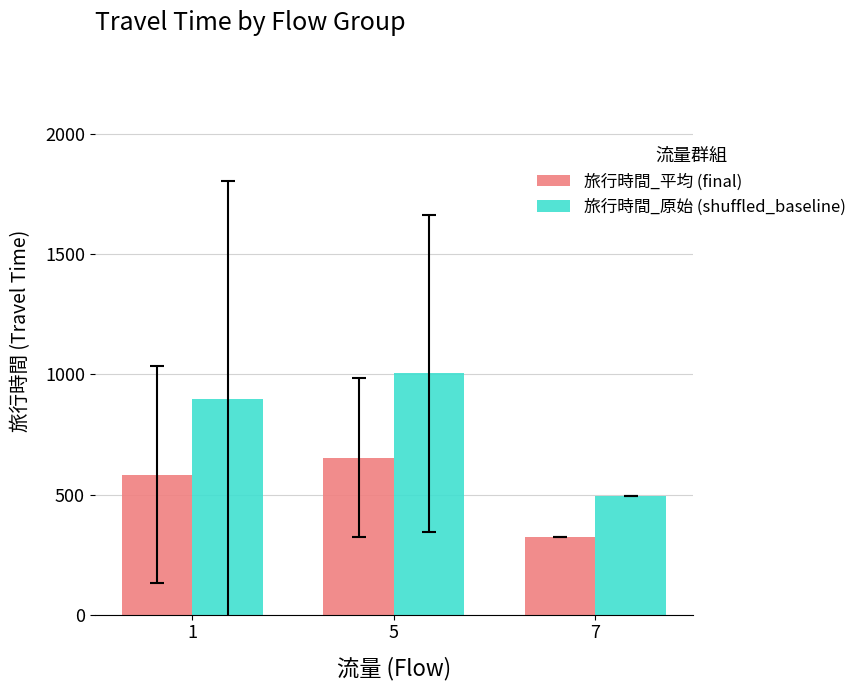

True or false: 旅行時間_原始 (shuffled_baseline) has a value of 897.4 at 1.

True